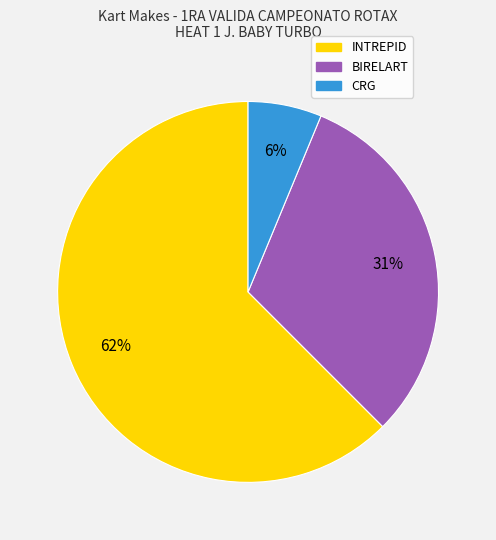

To the nearest percent, what is the combined percentage of INTREPID and BIRELART?

94%